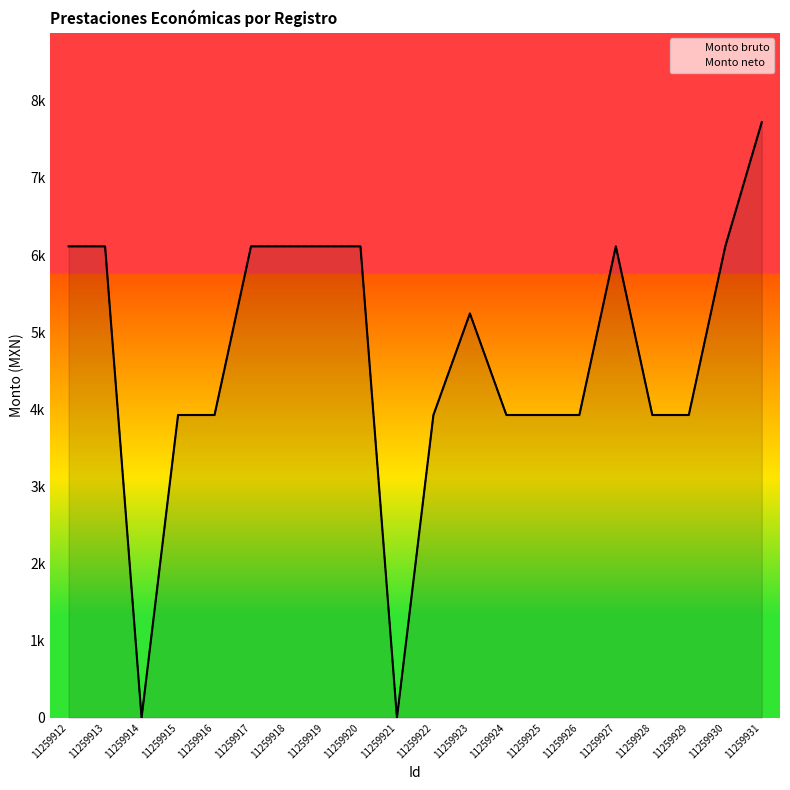

Which series changed the most between 11259918 and 11259919?

Monto bruto